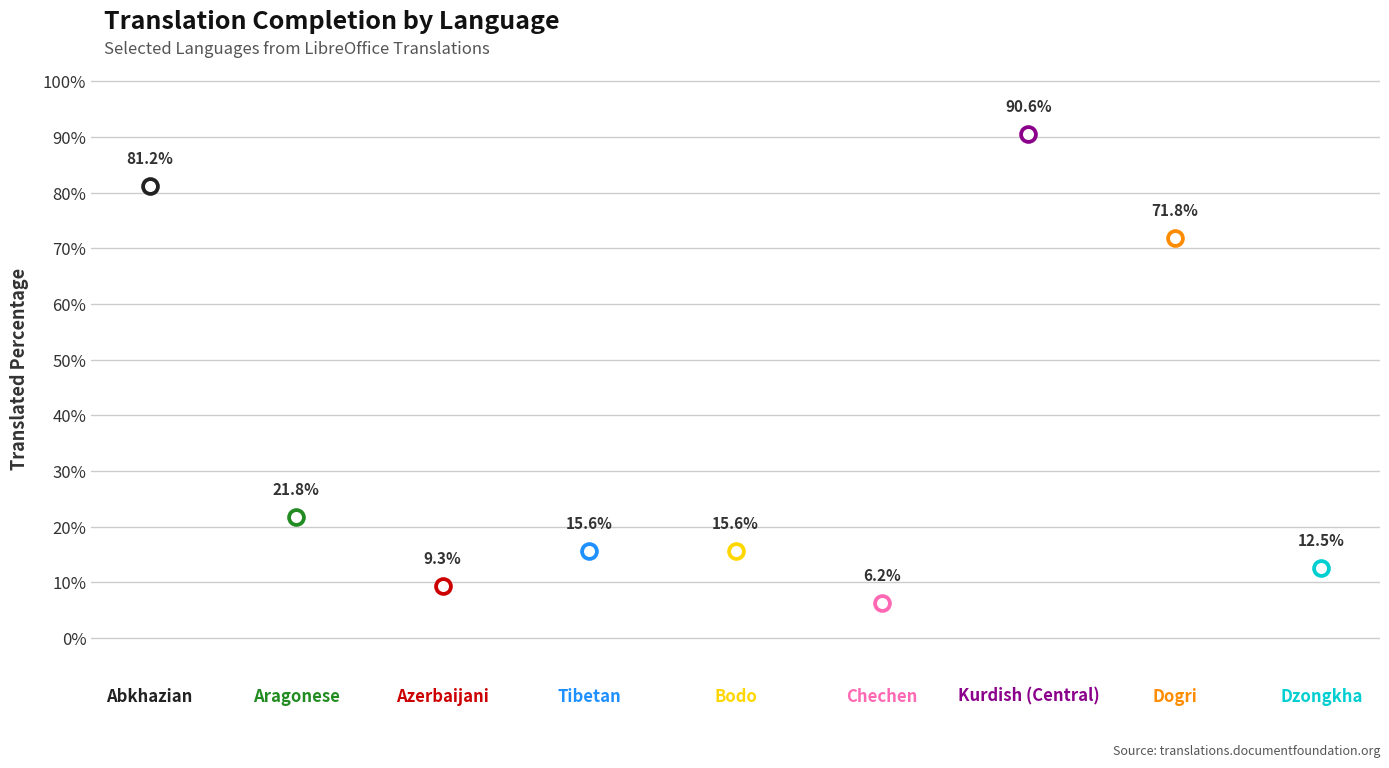

Between Dzongkha and Aragonese, which is larger?

Aragonese